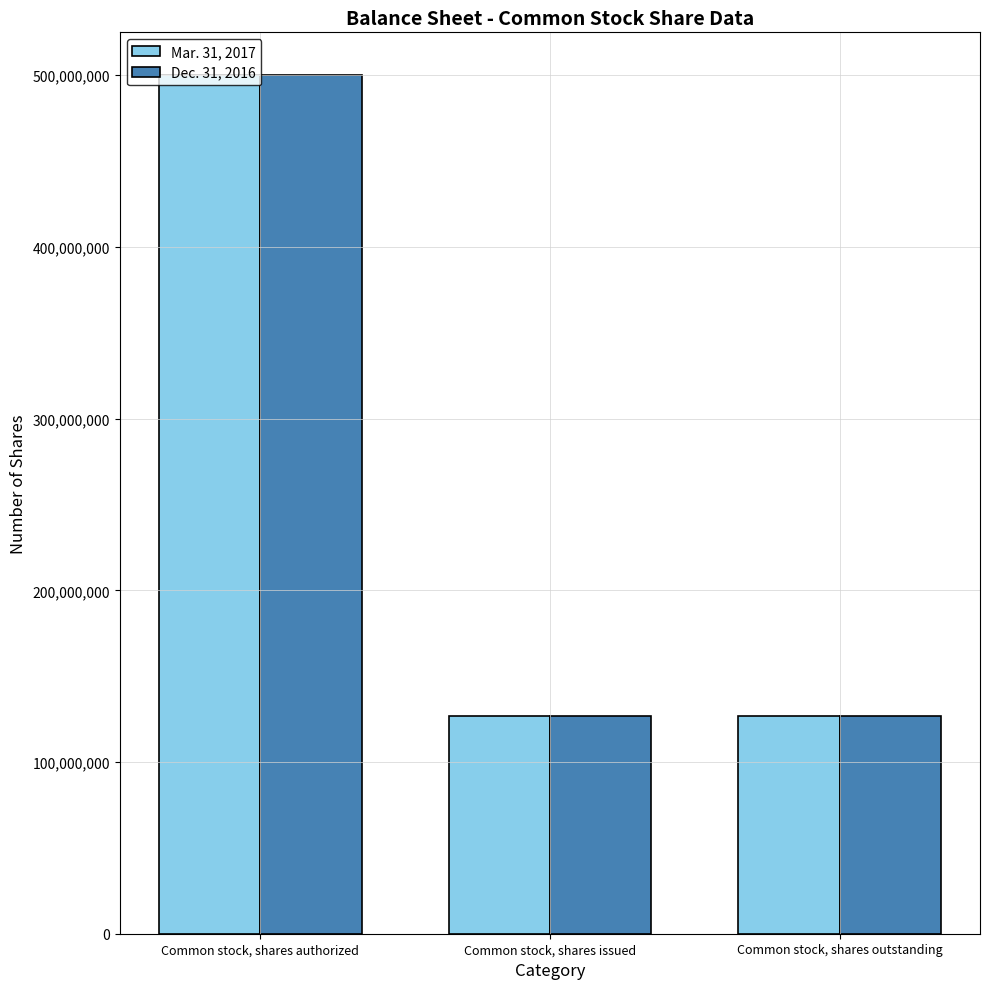

Read the Mar. 31, 2017 value at Common stock, shares outstanding, to the nearest 50.

126740700